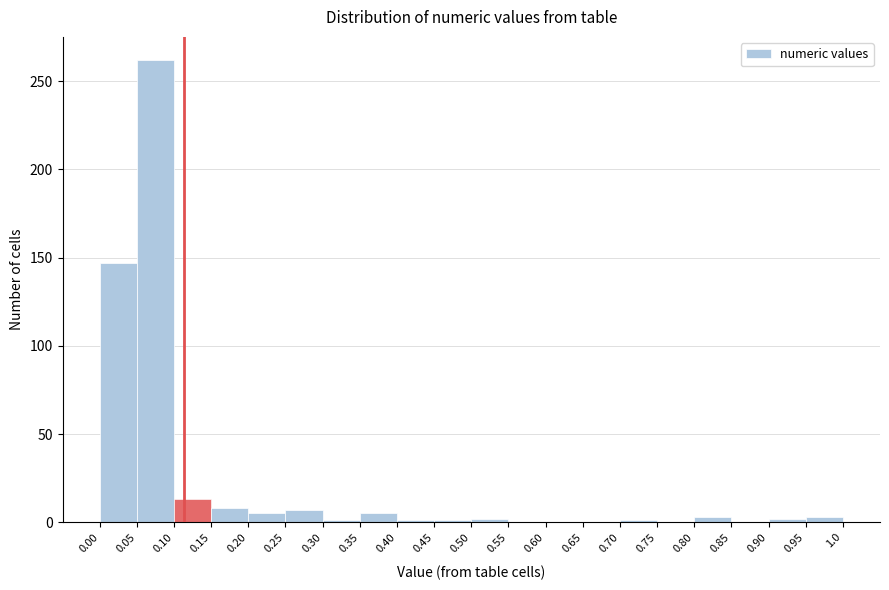

Reading left to right, list every bar in this chart as the range it spans on the x-axis followed by its height. The values are not printed on the chart, so give them approximately, as read against the axis.

0.00 to 0.05: 145
0.05 to 0.10: 260
0.10 to 0.15: 15
0.15 to 0.20: 10
0.20 to 0.25: 5
0.25 to 0.30: 5
0.30 to 0.35: under 5
0.35 to 0.40: 5
0.40 to 0.45: under 5
0.45 to 0.50: under 5
0.50 to 0.55: under 5
0.55 to 0.60: 0
0.60 to 0.65: 0
0.65 to 0.70: 0
0.70 to 0.75: under 5
0.75 to 0.80: 0
0.80 to 0.85: under 5
0.85 to 0.90: 0
0.90 to 0.95: under 5
0.95 to 1.0: under 5